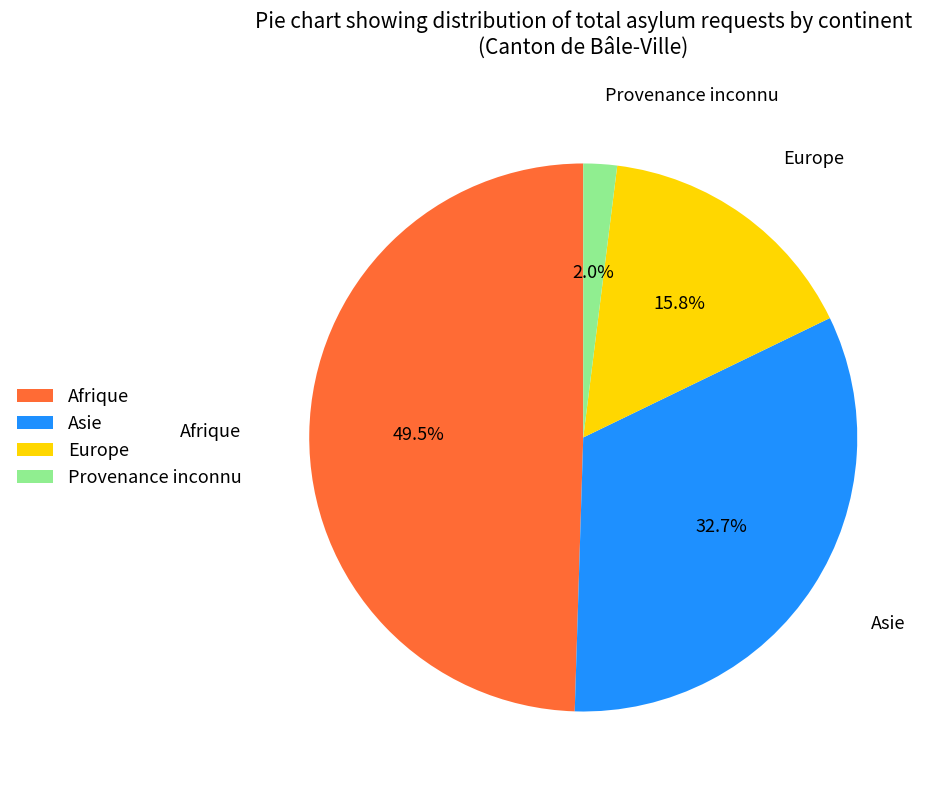

How many segments does this pie chart have?

4